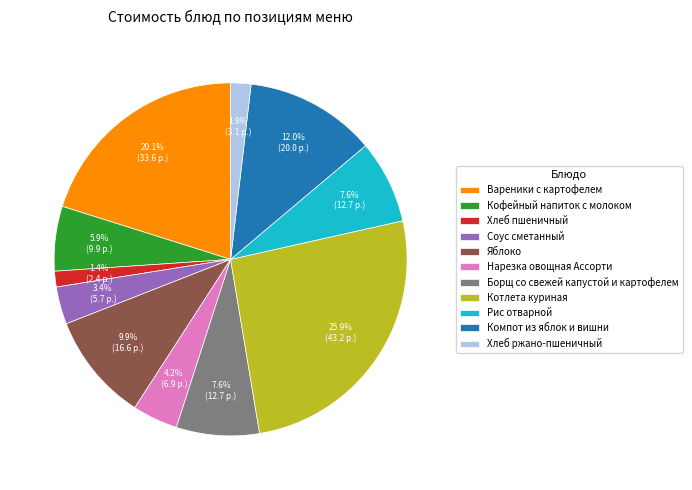

How much of the chart is everything except Хлеб ржано-пшеничный?

98.1%